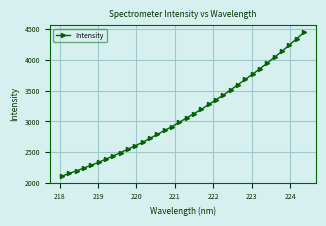

What is the difference between the maximum and minimum values?

2331.5